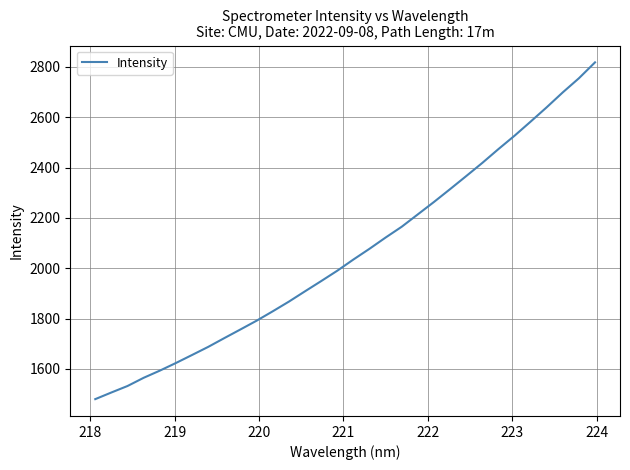

What is the greatest value displayed?

2818.4